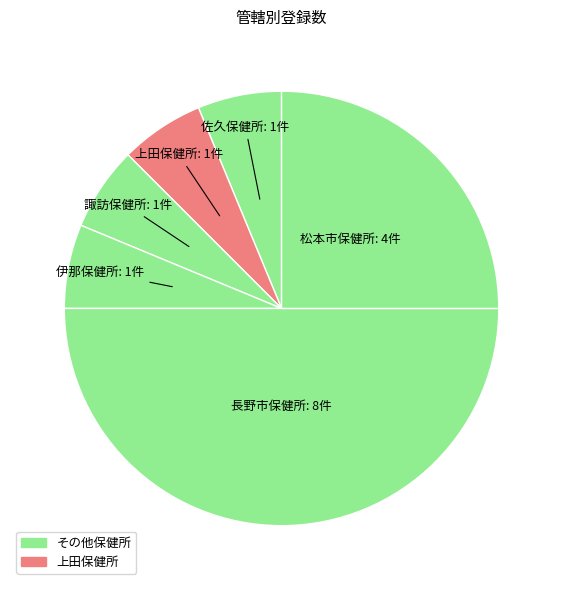

How many segments does this pie chart have?

6